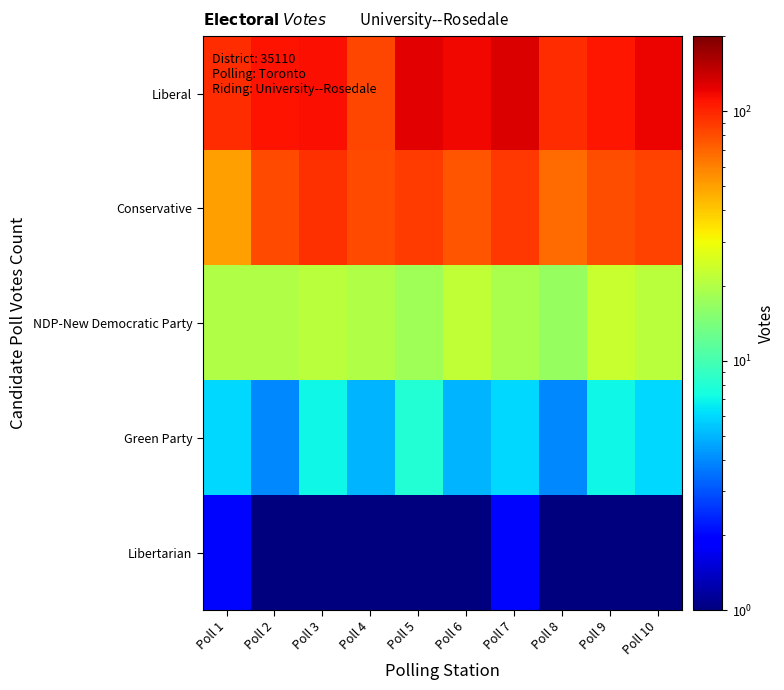

At Poll 7, list the series in order from smallest to largest.

Libertarian, Green Party, NDP-New Democratic Party, Conservative, Liberal